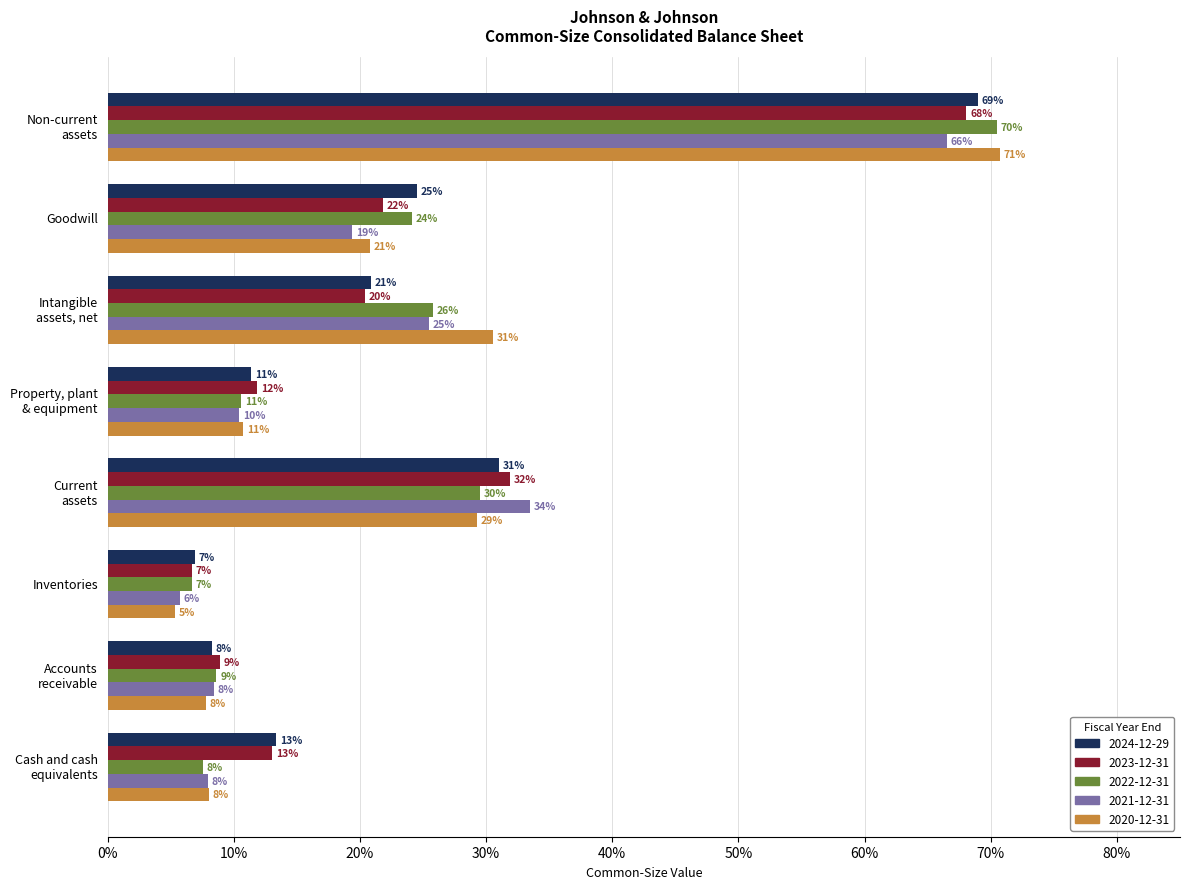

Rank the series by their maximum value, from highest to lowest.

2020-12-31, 2022-12-31, 2024-12-29, 2023-12-31, 2021-12-31